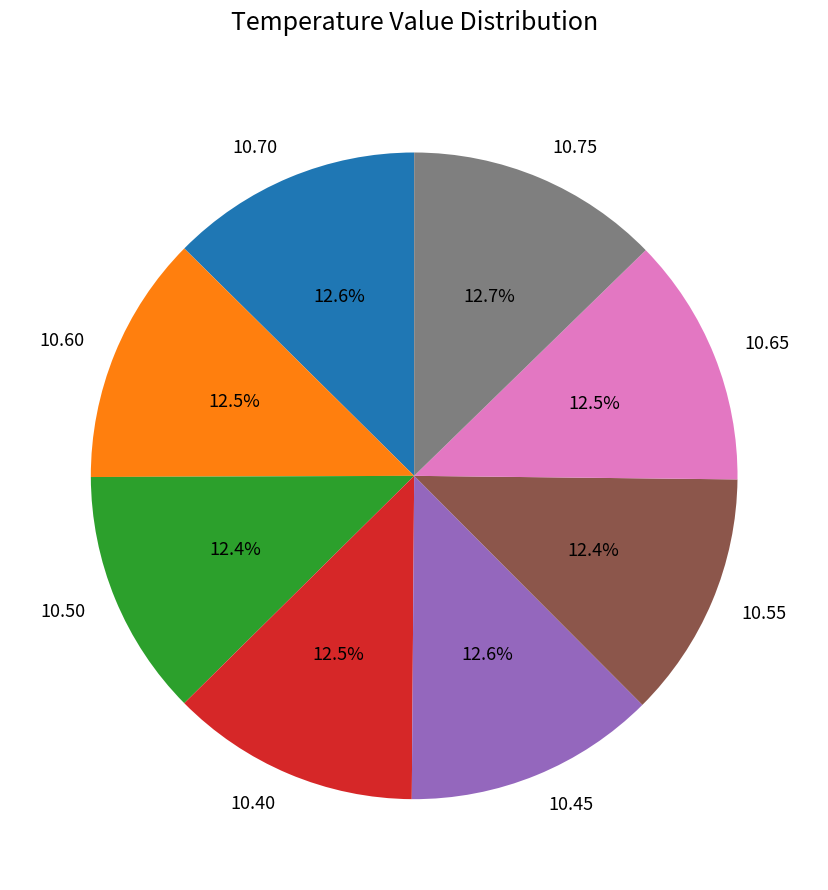

How many slices are in this pie chart?

8